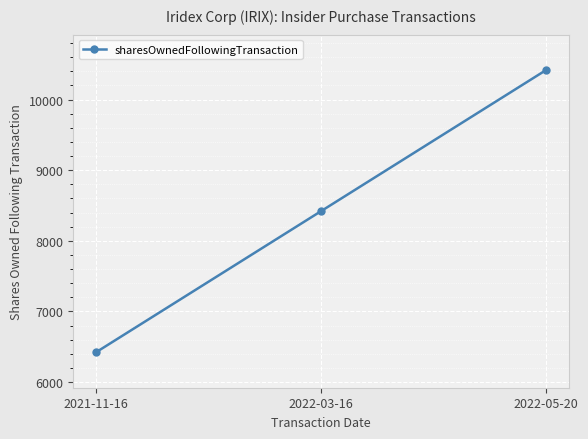

Count the values in the range 6420 to 10420.

3